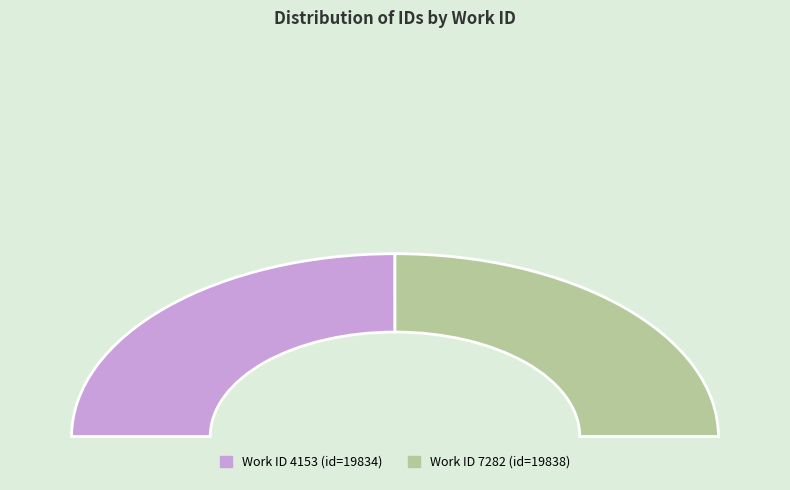

To the nearest percent, what portion does 4153 represent?

50%